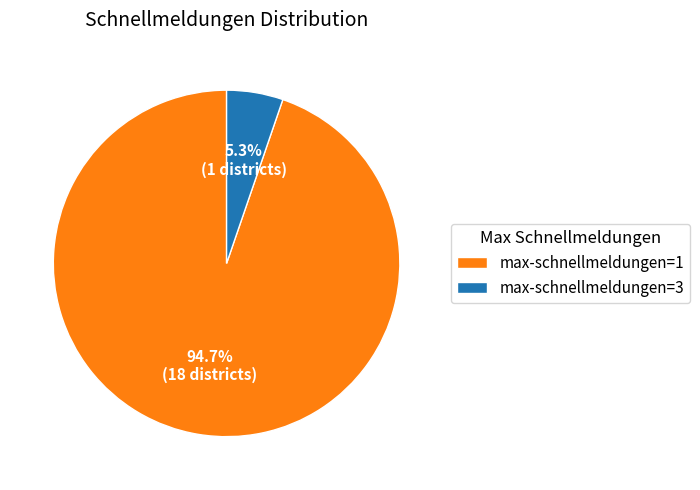

To the nearest percent, what is the difference between the largest and smallest slice percentages?

89%